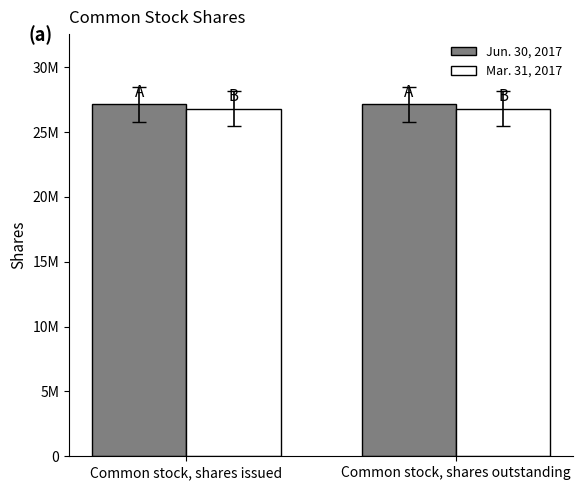

What is the label of the 2nd bar from the left?

Common stock, shares outstanding